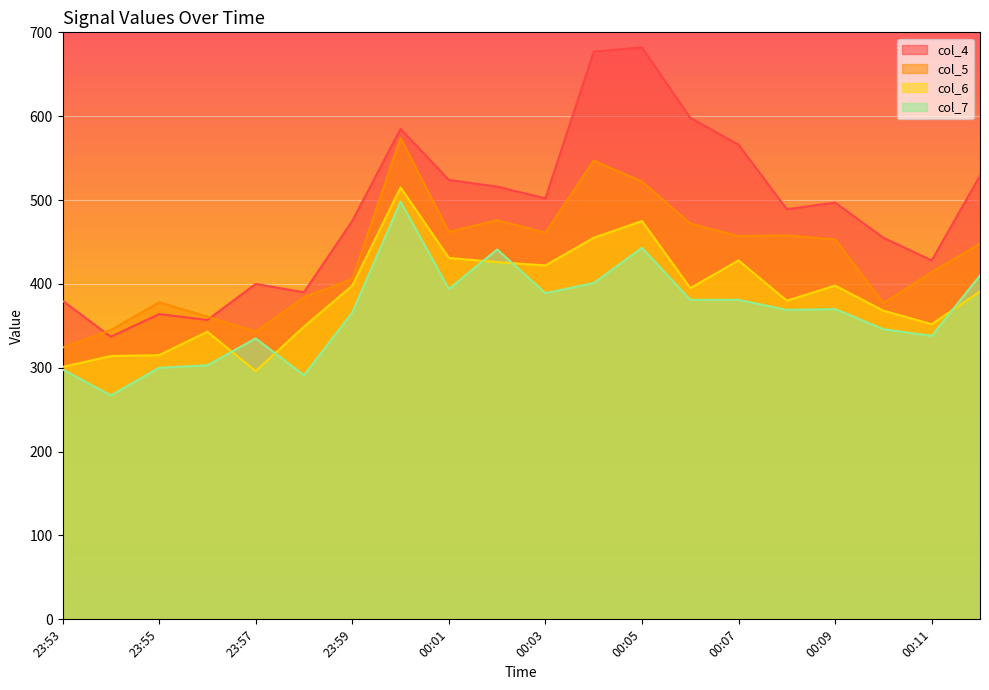

How many values in the col_5 series exceed 453?

9